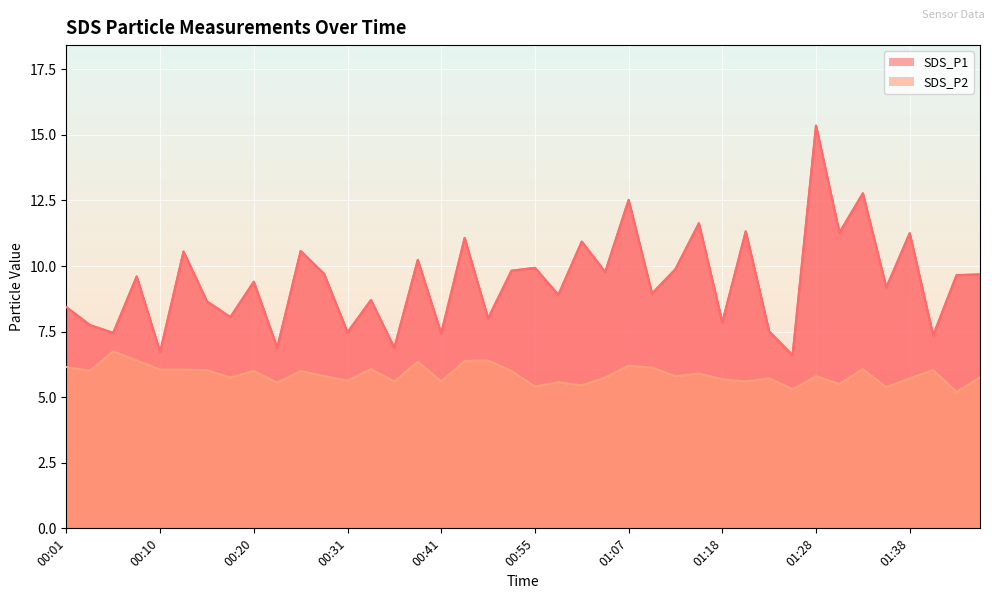

At which label does SDS_P1 first exceed 9?

00:08